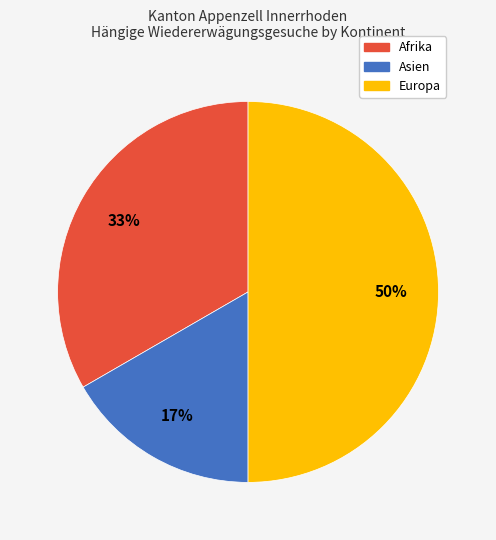

To the nearest percent, what is the average slice percentage?

33%